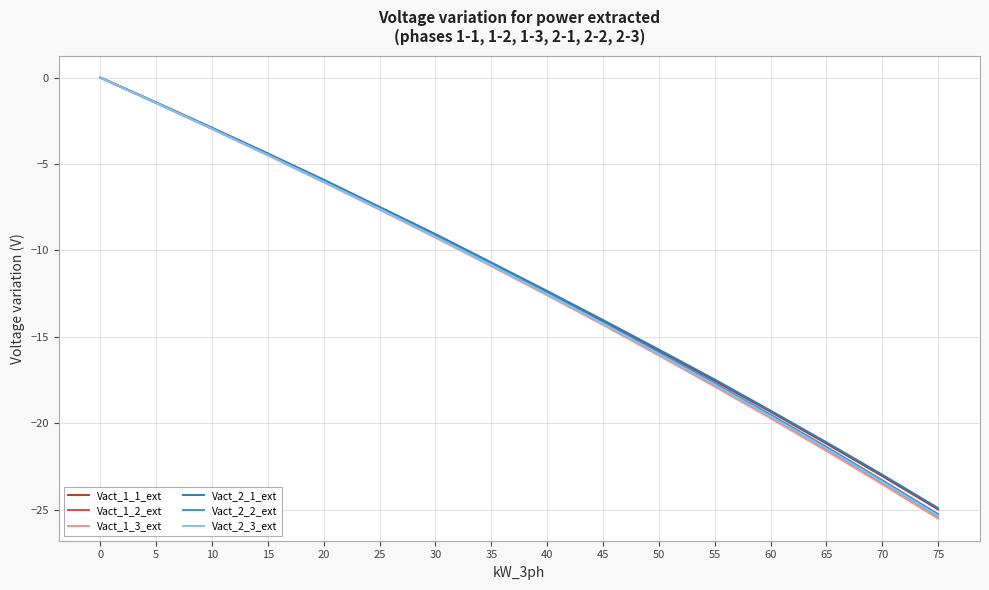

The value of Vact_1_1_ext at 45 is -14.1. True or false?

True